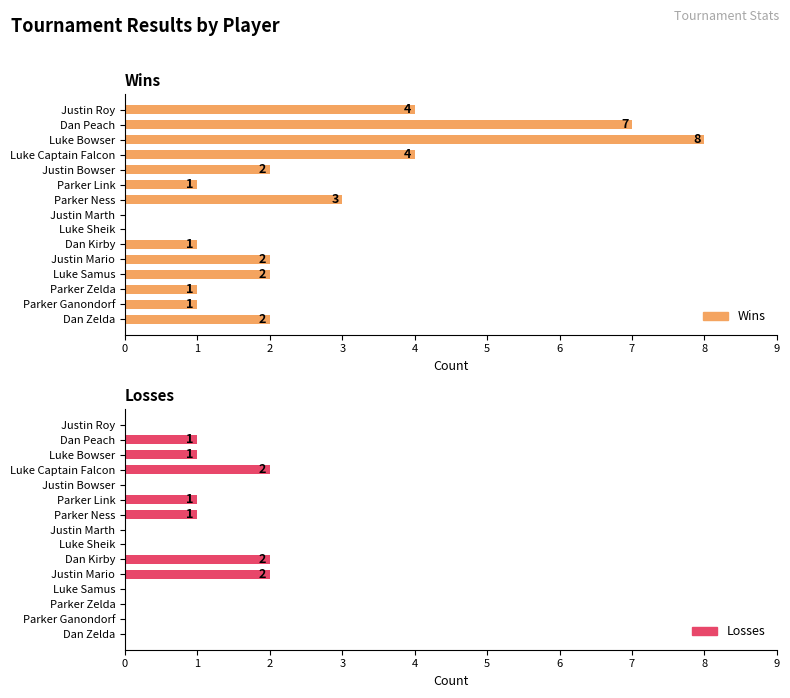

The value of Losses at Dan Peach is 1. True or false?

False